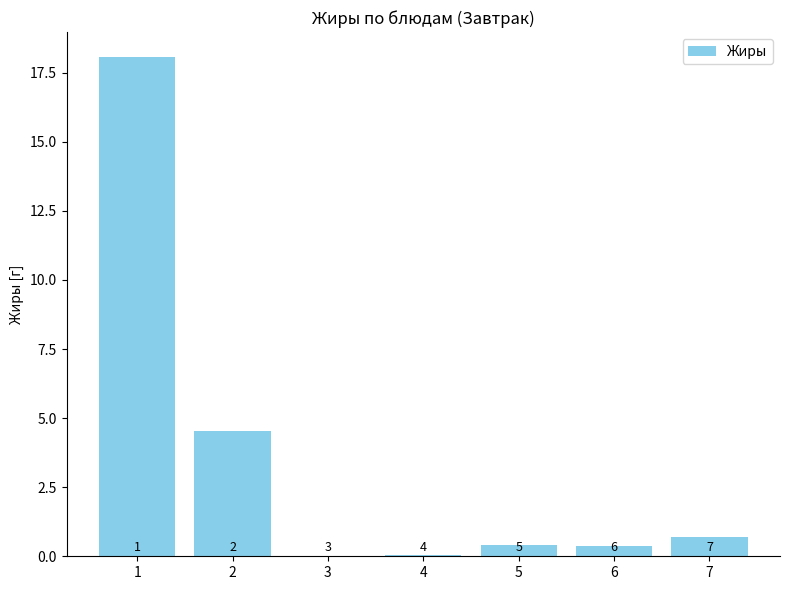

List the labels in order of value, largest first.

1, 2, 7, 5, 6, 4, 3